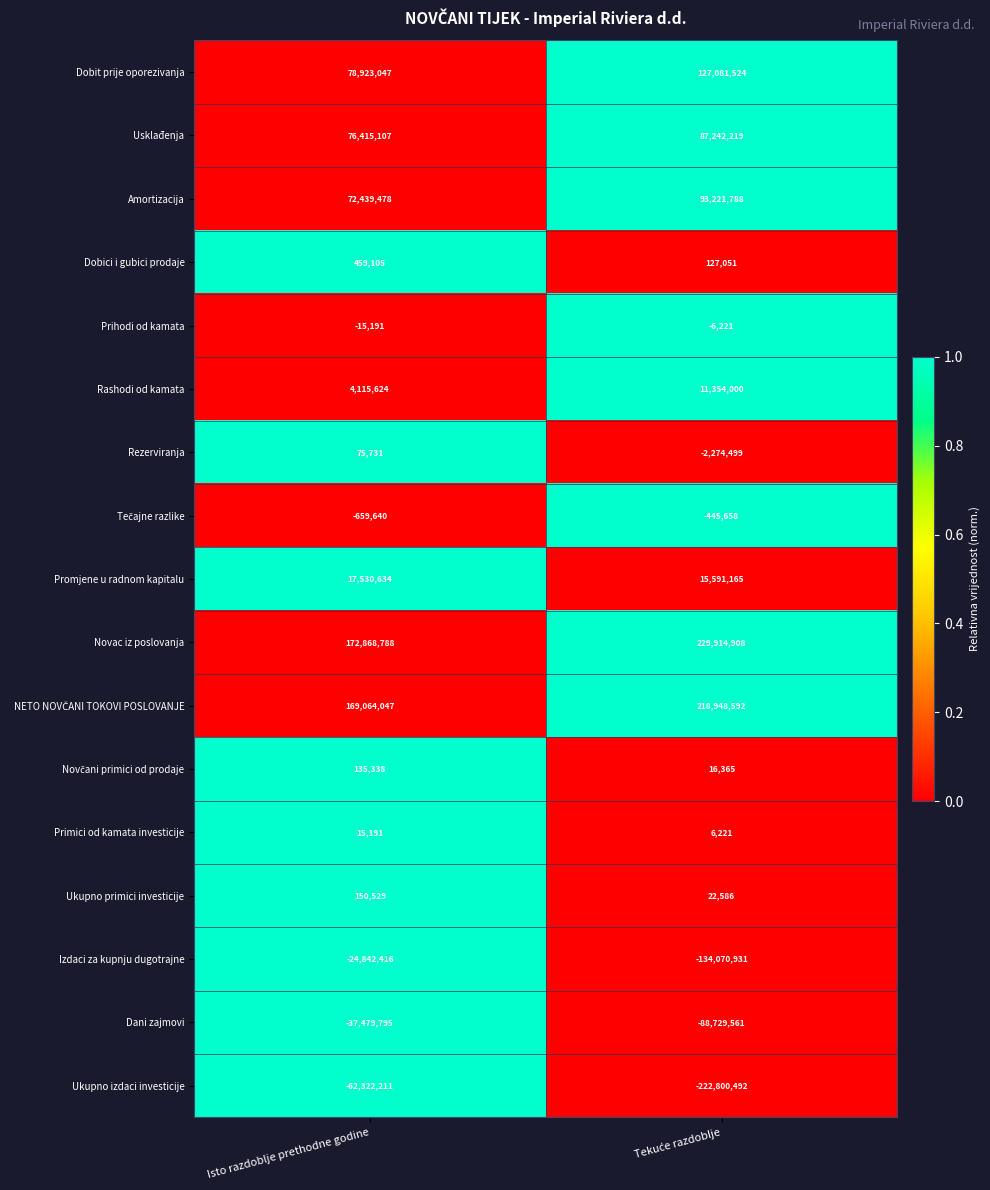

Read the Prihodi od kamata value at Isto razdoblje prethodne godine.

-15191